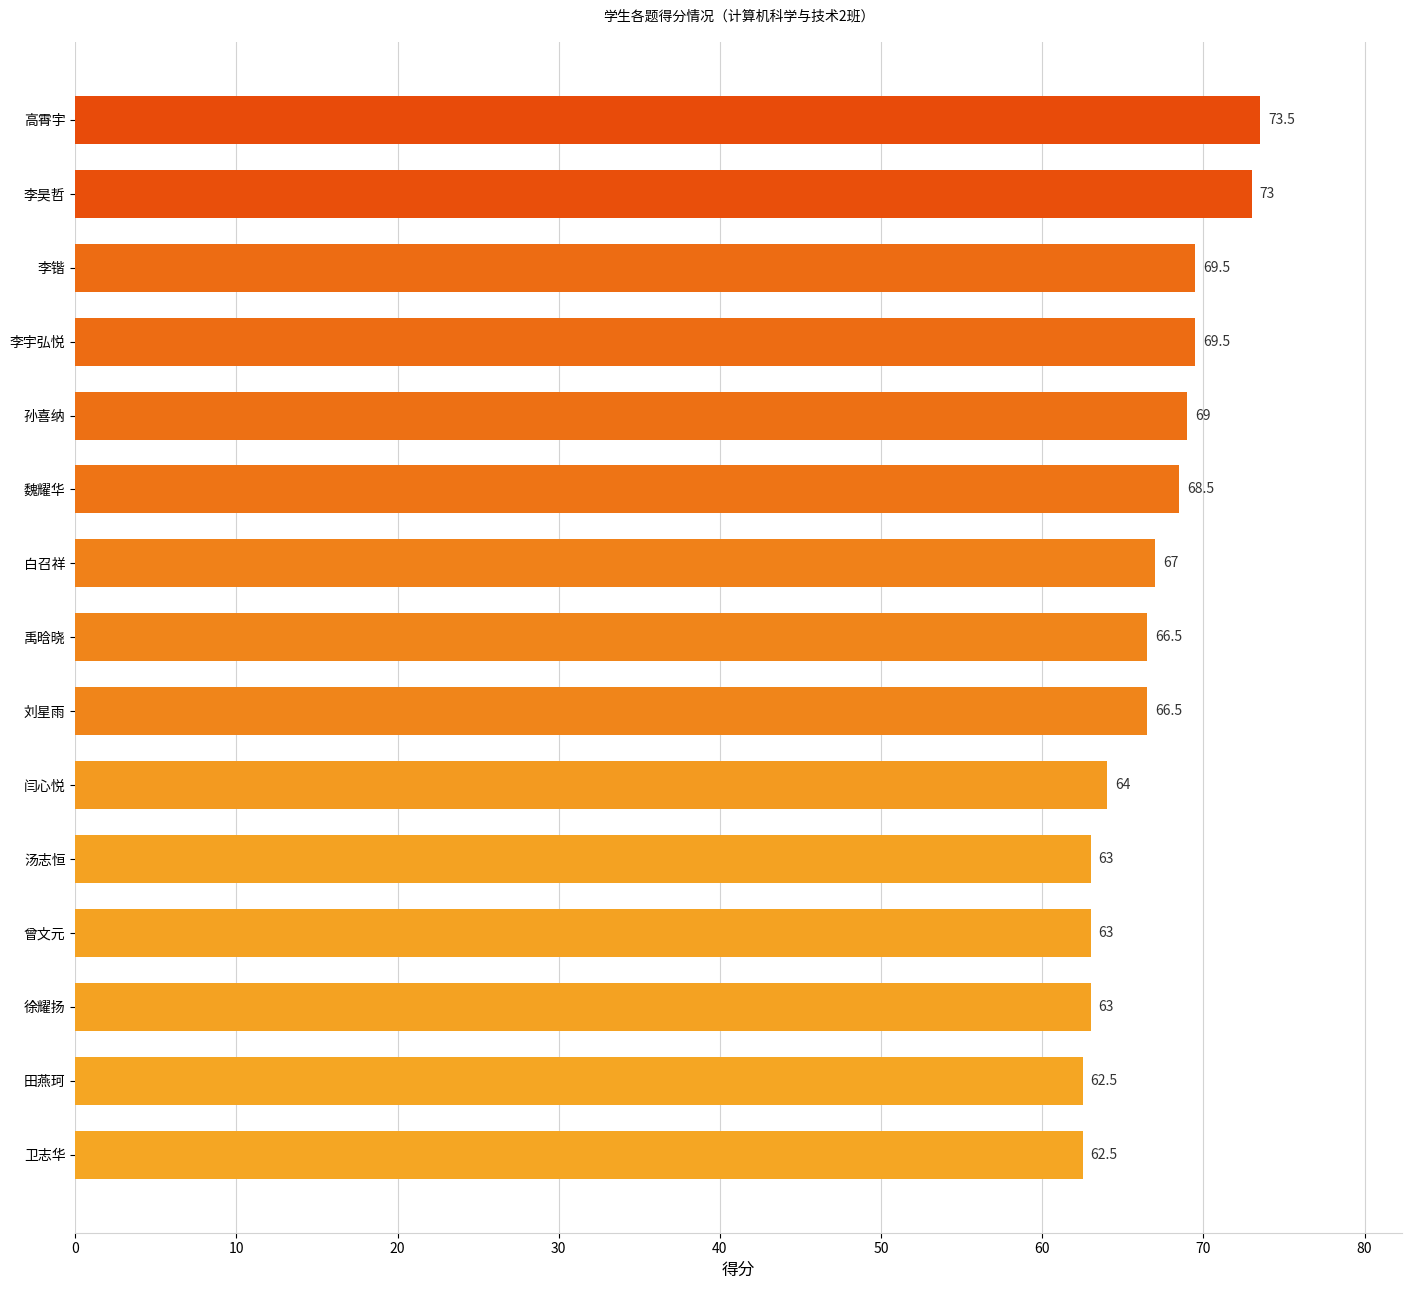

What is the sum of all values?

1001.0